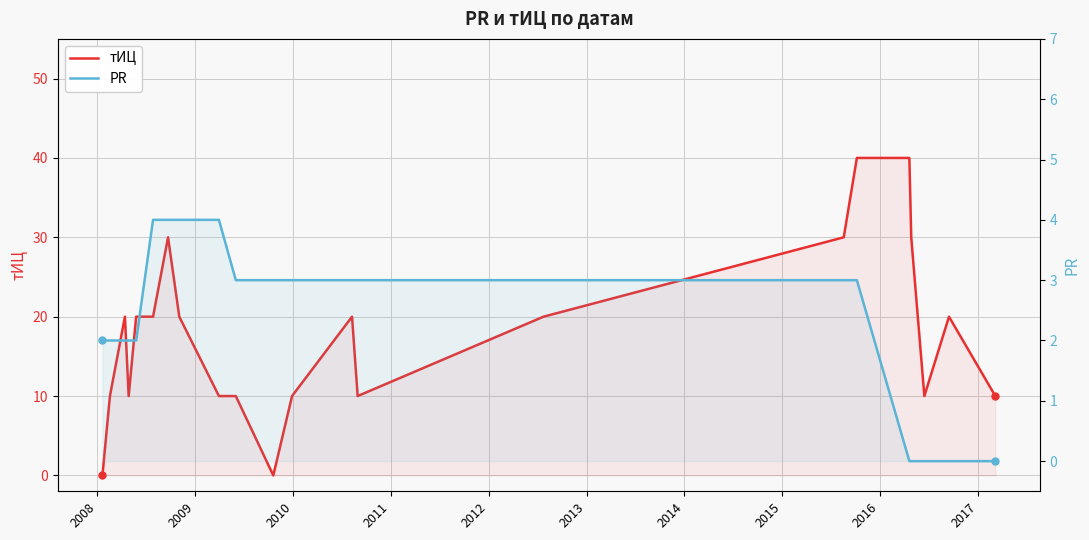

At which category does тИЦ reach its first local peak?

2009